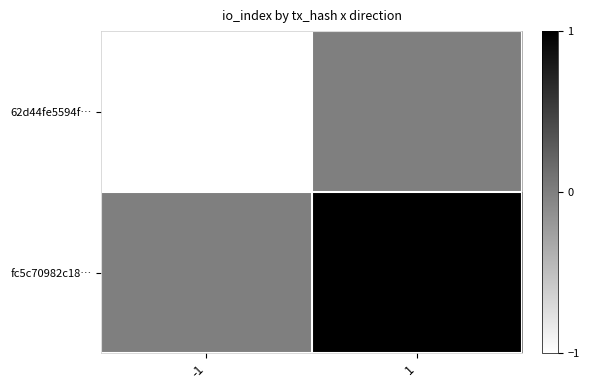

What is the spread (max minus min) of values at 1?

1